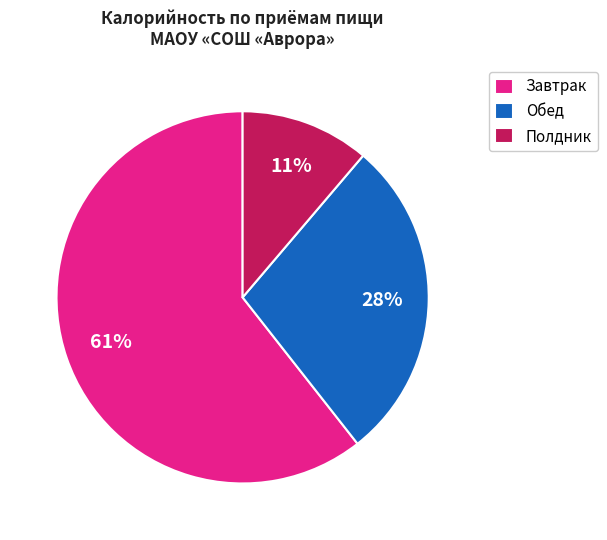

Which slice is the smallest?

Полдник